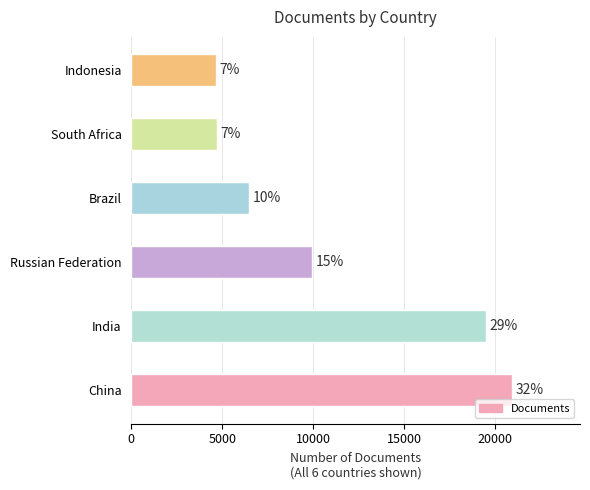

Are the bars grouped side by side (vs. stacked)?

No